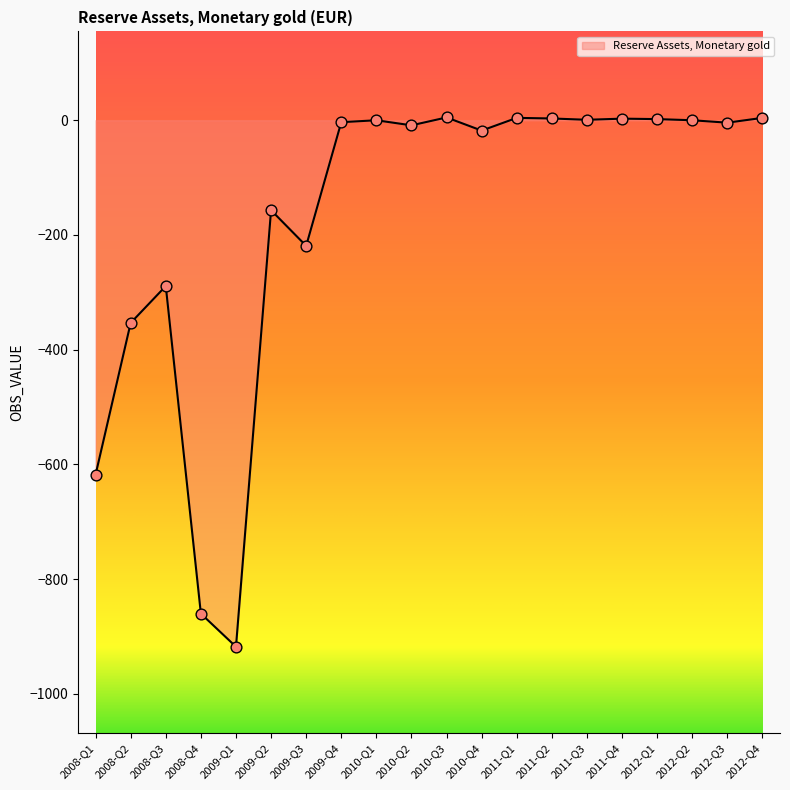

What is the change in value from 2012-Q1 to 2012-Q3?

-6.2